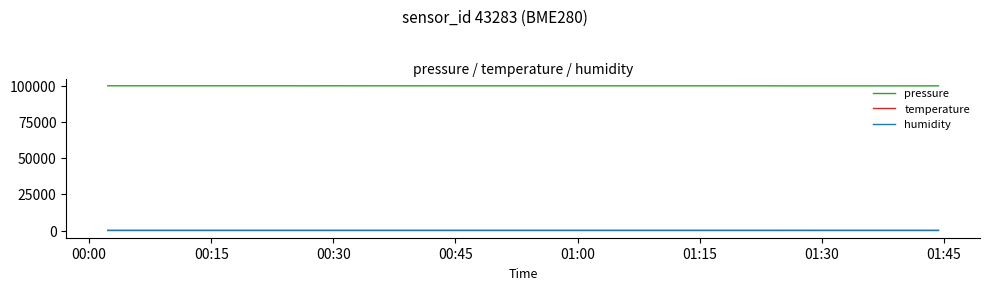

How many lines are shown in the chart?

3